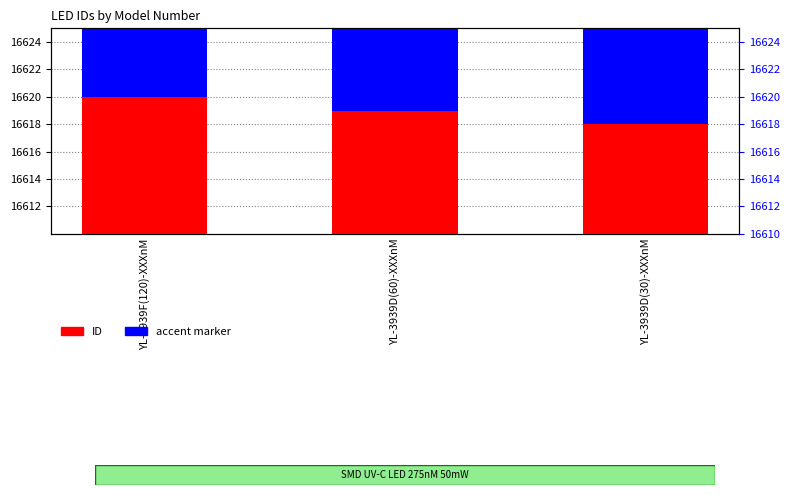

Which series has the largest total across all categories?

accent marker